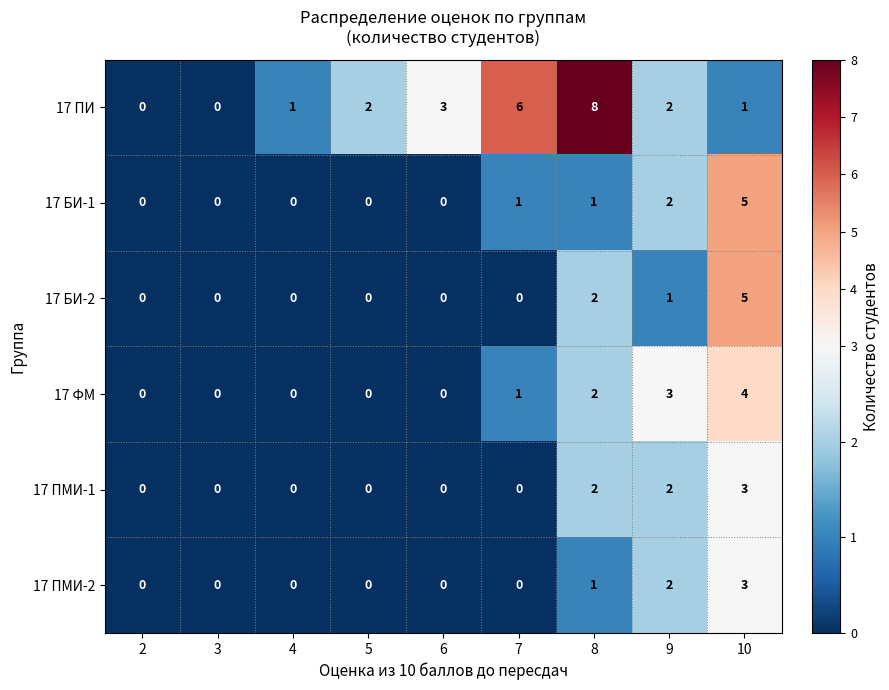

At which category is the sum across all series the highest?

10